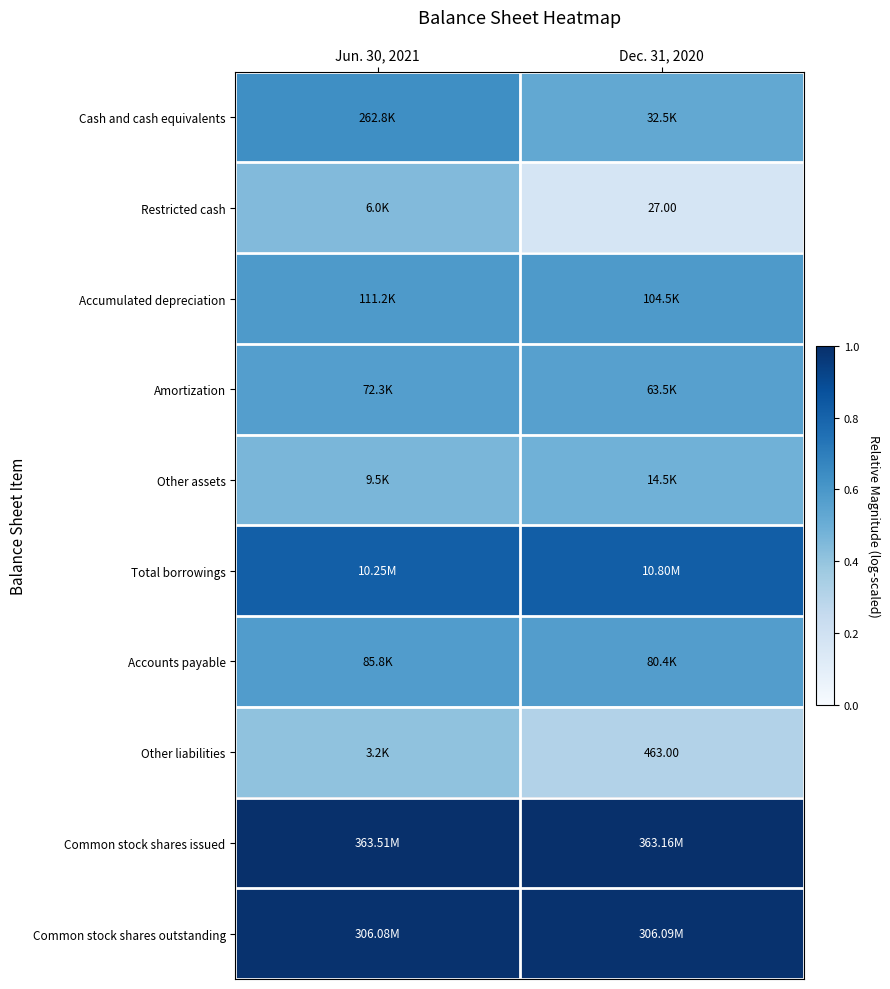

What is the minimum value shown in the chart?

0.2